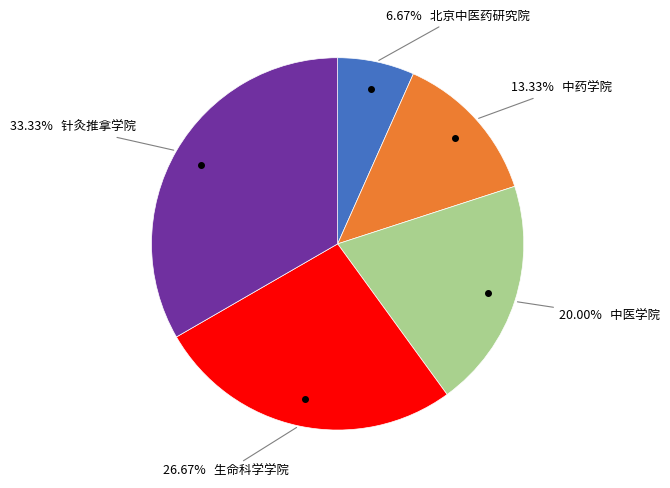

Count the number of slices in the pie.

5